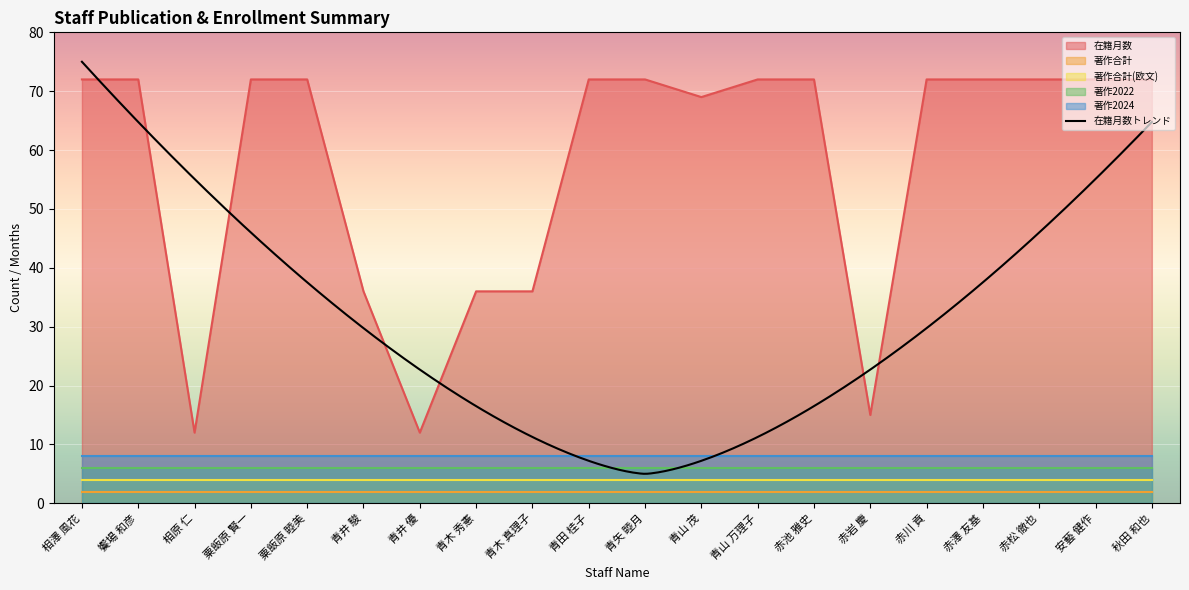

Which series has the largest range (max minus min)?

在籍月数